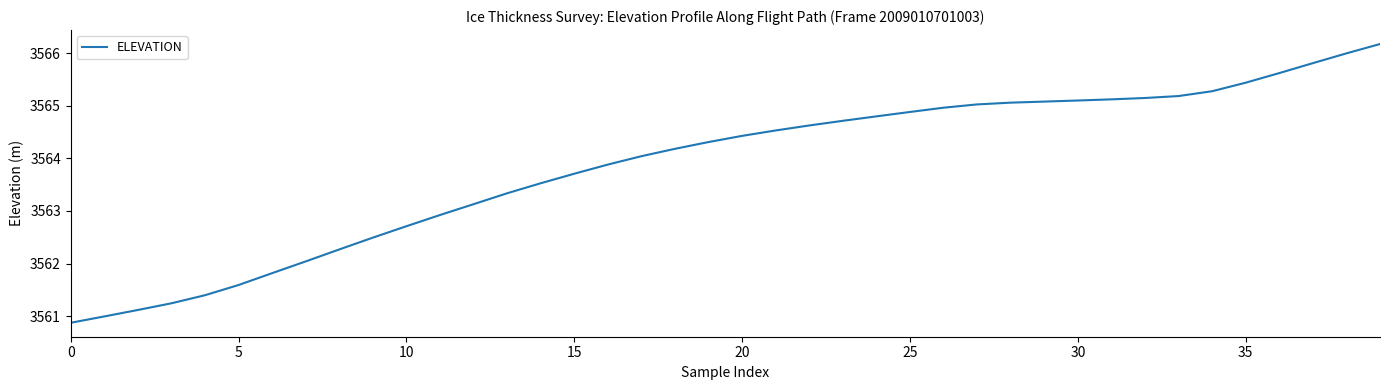

What is the greatest value displayed?

3566.2